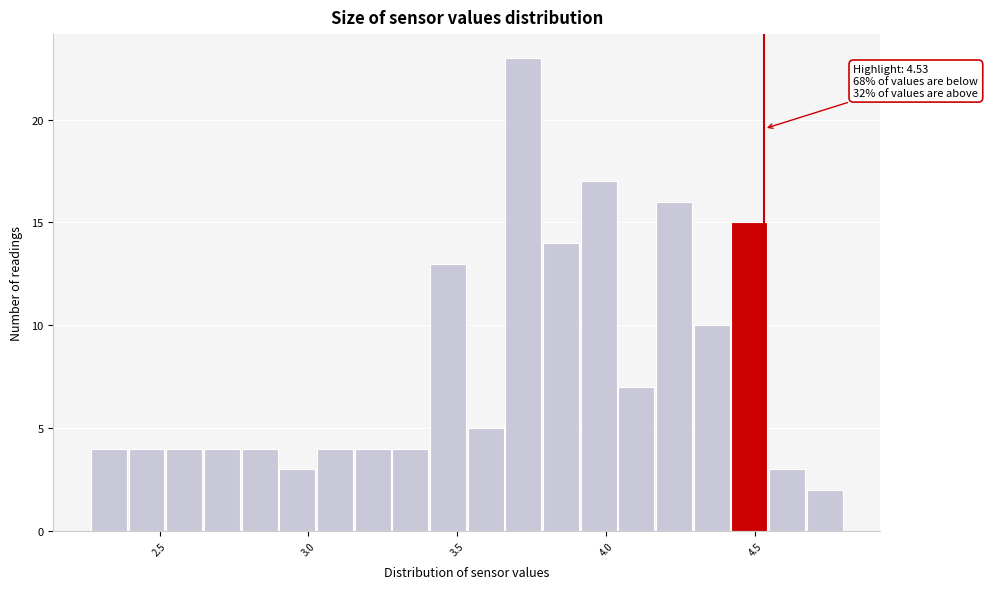

Around what value on the x-axis is the tallest bar? Give the approximate position of its centre, as read against the axis.

3.70